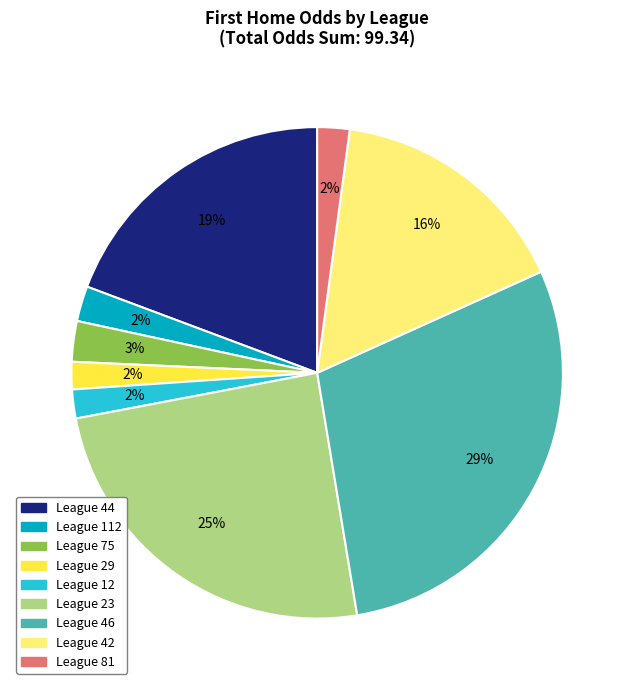

Is there any slice that represents more than half of the pie?

No